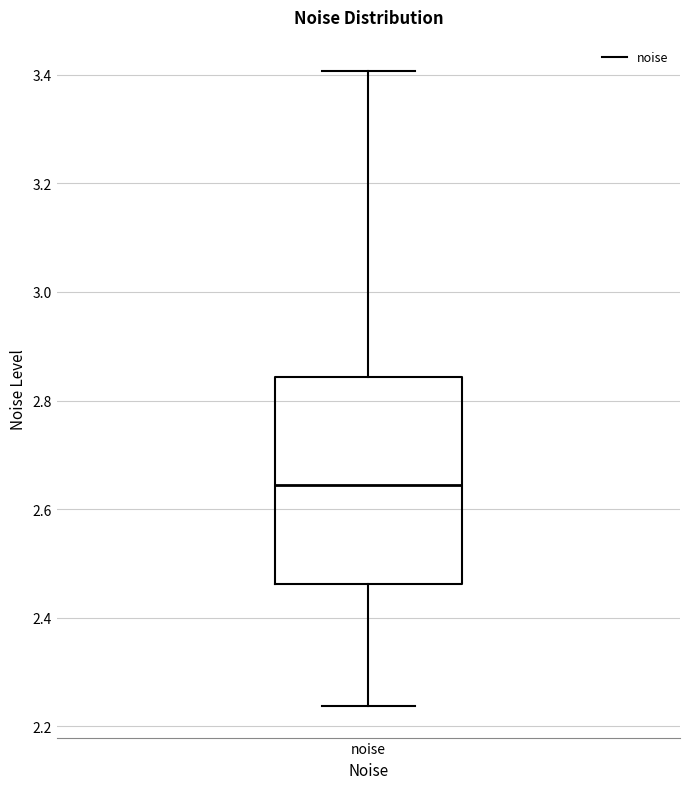

Read this box plot against the y-axis: the position of the median line, the range covered by the box, and the ends of both whiskers. The values are not printed on the chart, so give them approximately, as read against the axis.

median 2.64, box 2.46 to 2.84, whiskers 2.24 to 3.40